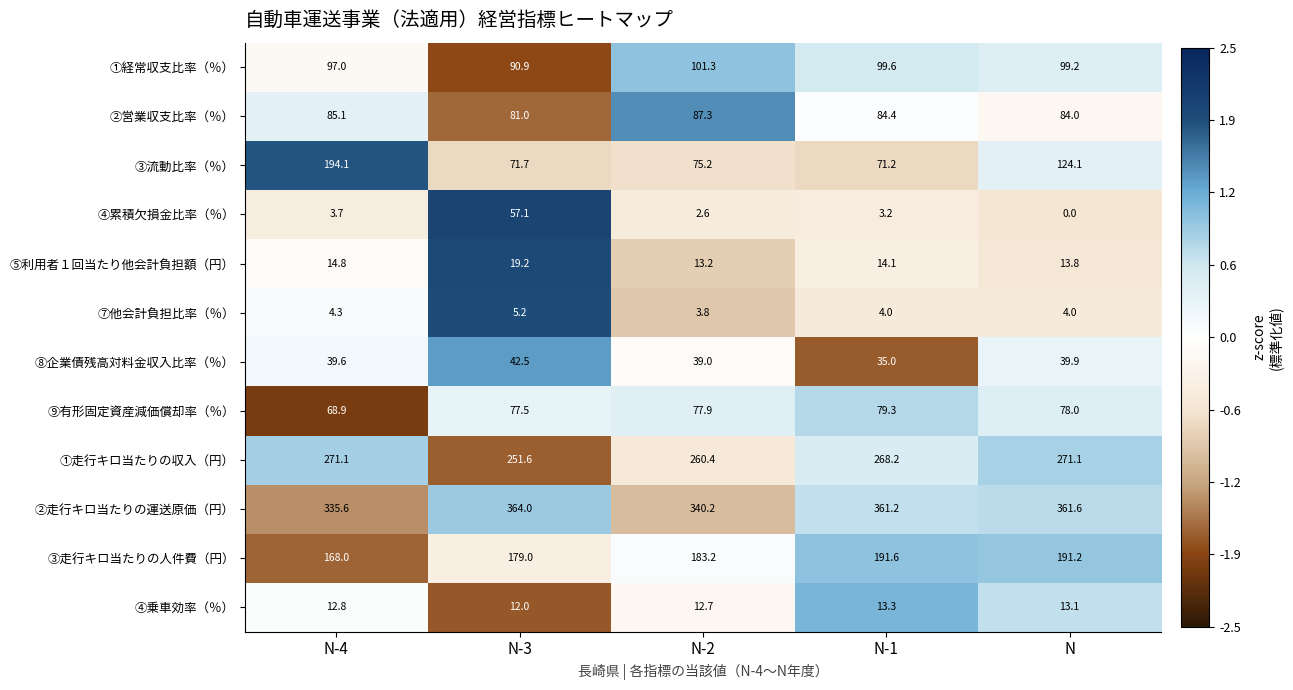

Which series has the largest total across all categories?

②走行キロ当たりの運送原価（円）